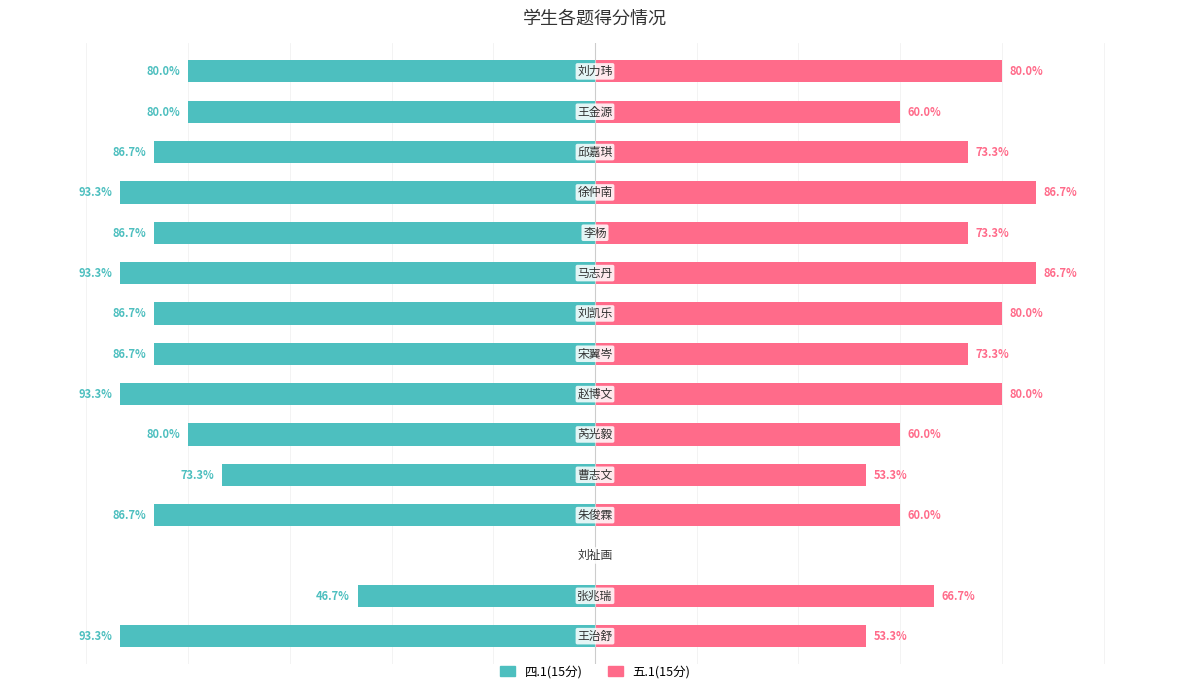

Reading right to left, list all the values displayed in this chart.

四.1(15分): -80.0	-80.0	-86.7	-93.3	-86.7	-93.3	-86.7	-86.7	-93.3	-80.0	-73.3	-86.7	0.0	-46.7	-93.3
五.1(15分): 80.0	60.0	73.3	86.7	73.3	86.7	80.0	73.3	80.0	60.0	53.3	60.0	0.0	66.7	53.3